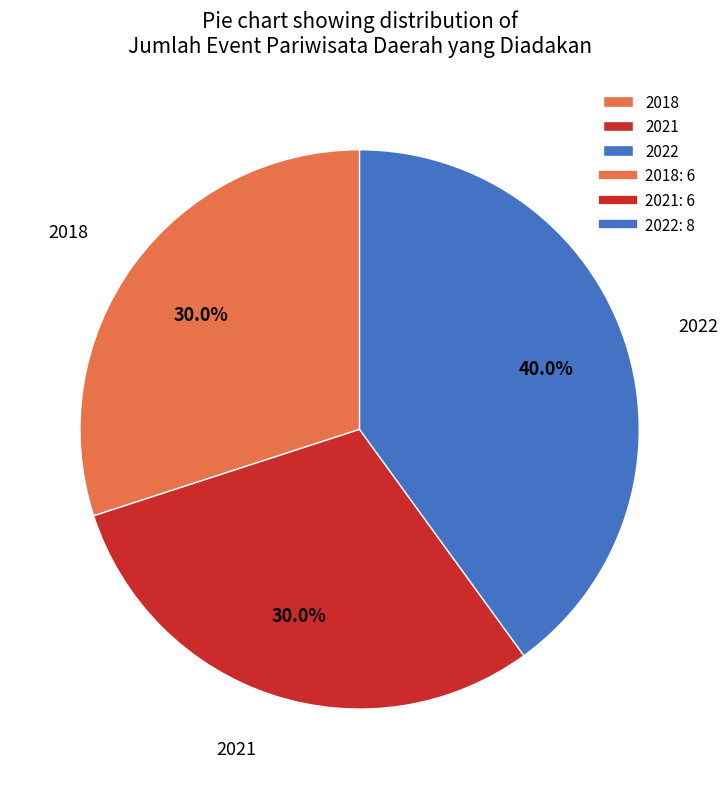

Which slice is the largest?

2022